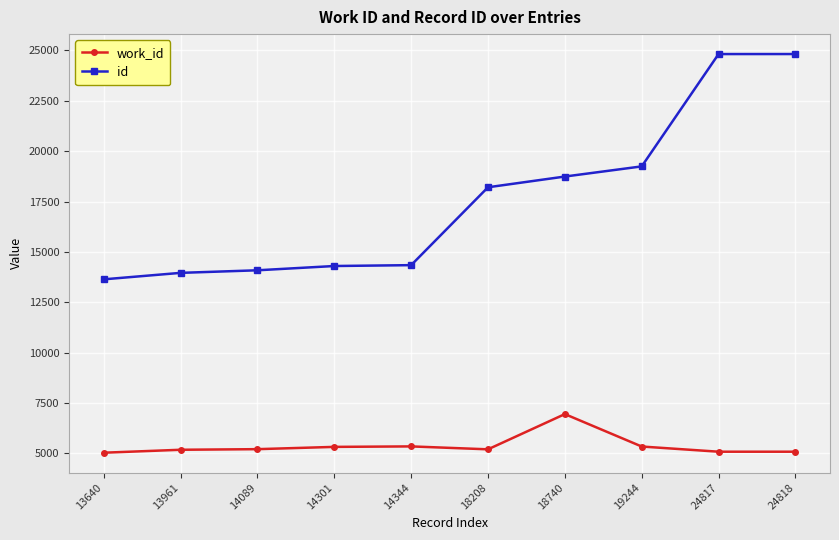

What is the sum of all id values?

176162